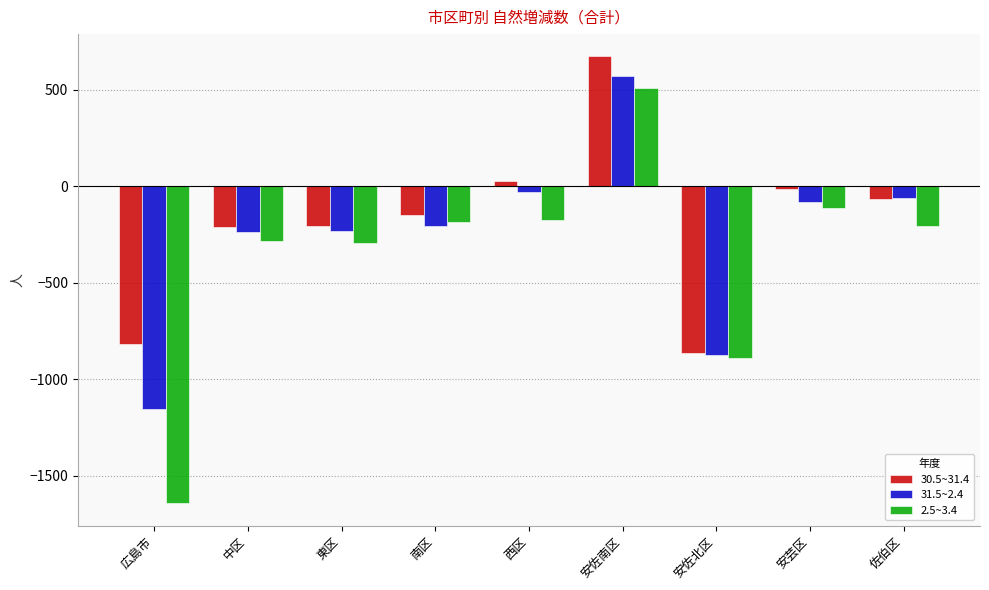

At which label does 31.5~2.4 reach its peak?

安佐南区